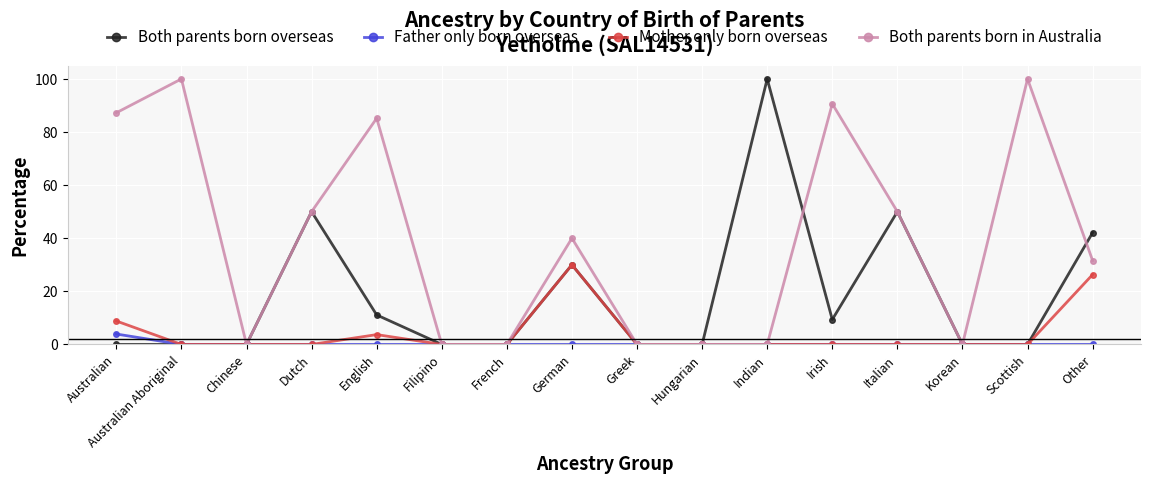

Where is the first local maximum for Both parents born in Australia?

Australian Aboriginal